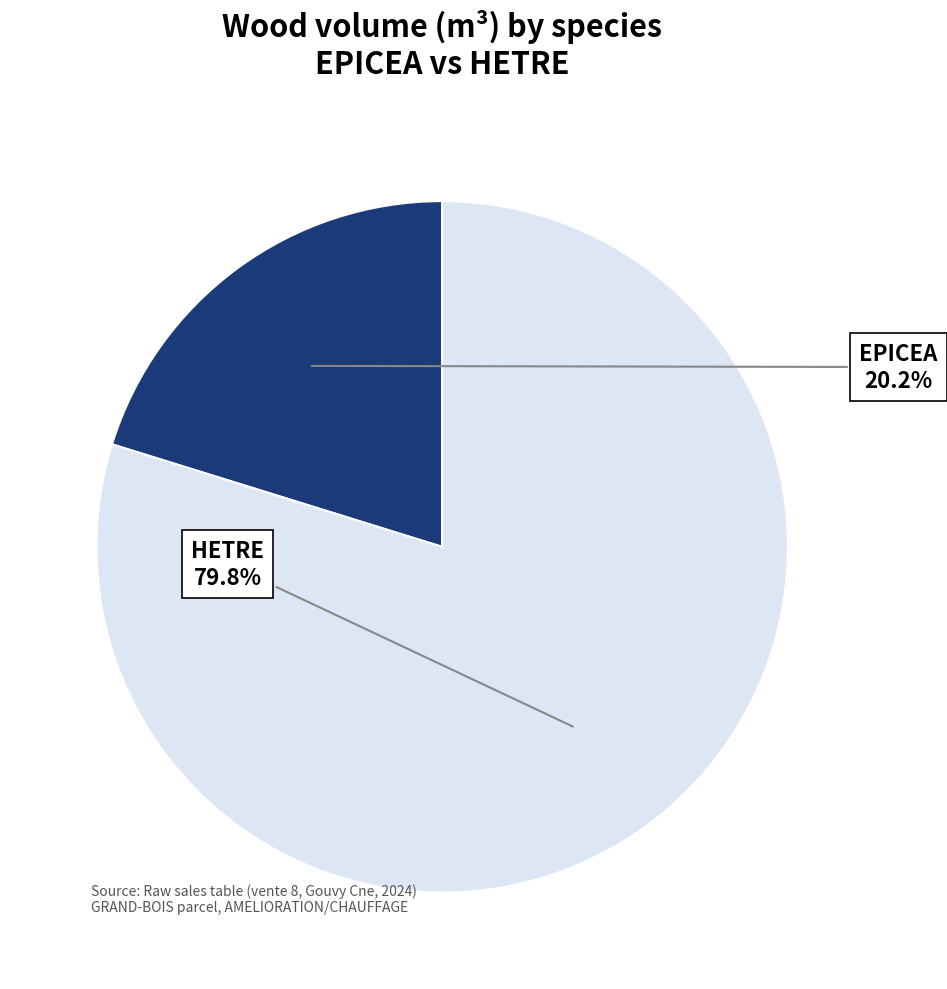

Does any single category account for the majority?

Yes